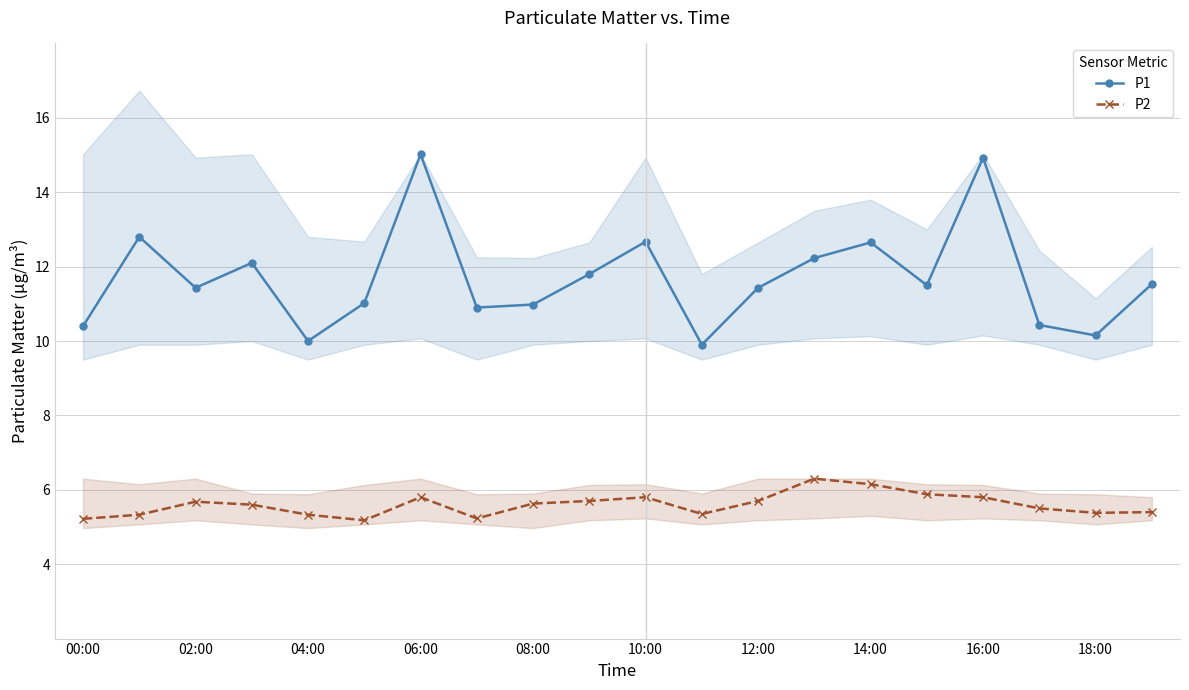

At which category does P1 reach its first local valley?

02:00